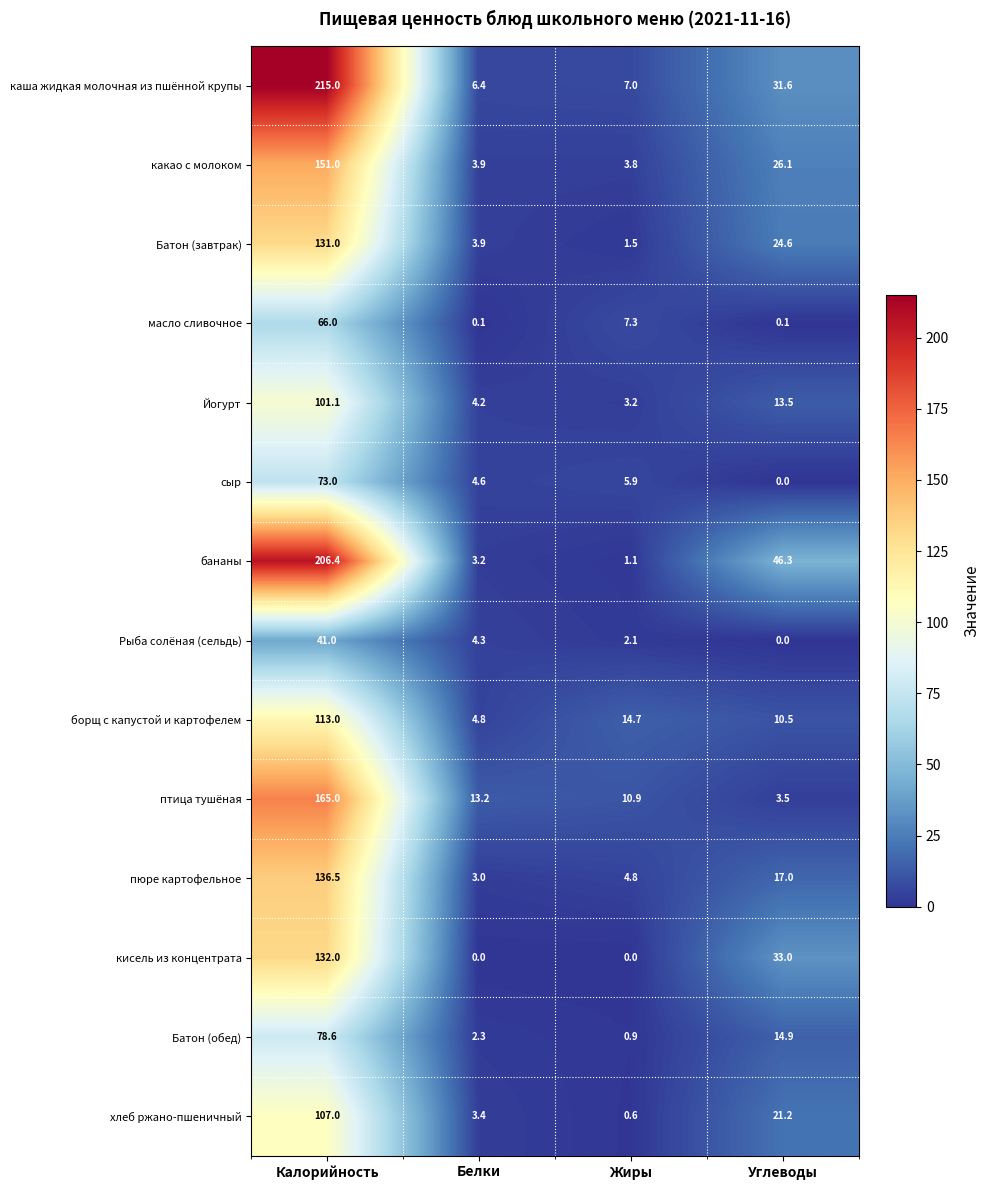

At which category is the sum across all series the highest?

Калорийность